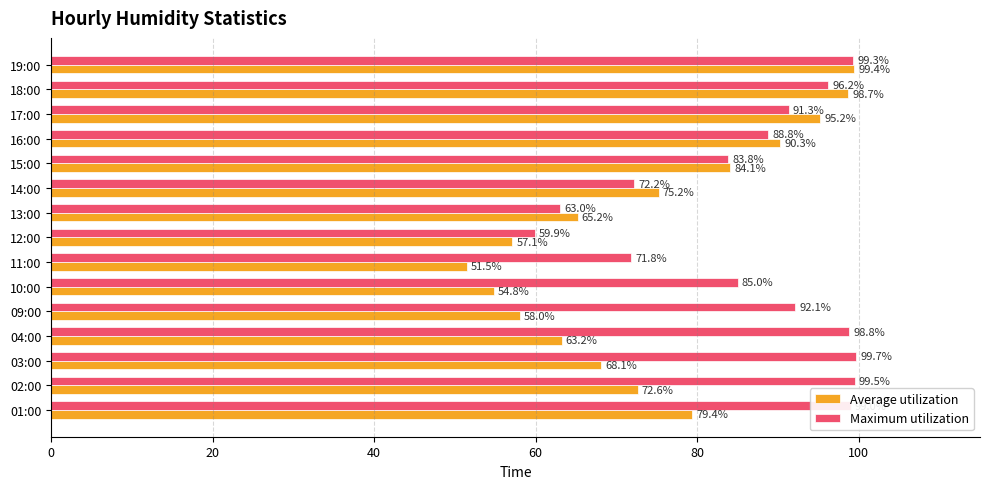

What value does the Average utilization series have at 04:00?

63.2